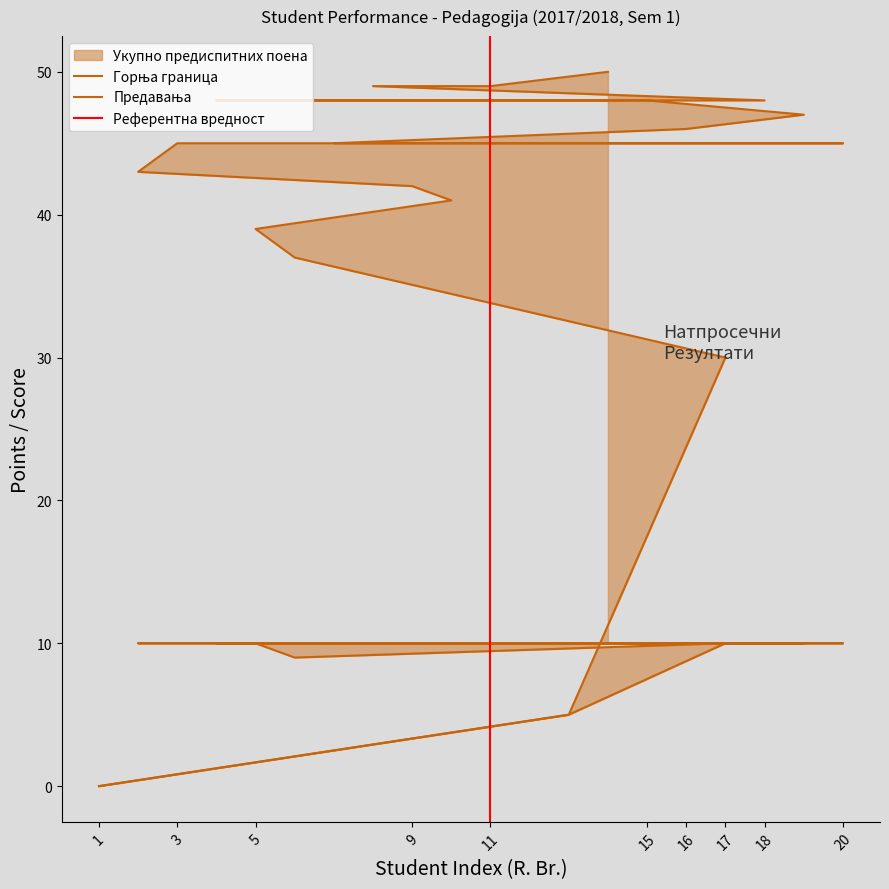

Is this an area chart (filled region under the line)?

No